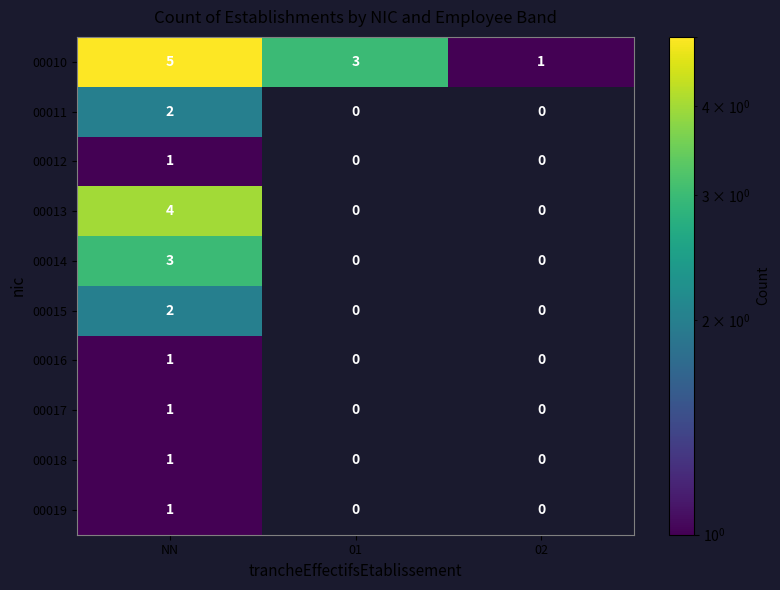

The value of 00018 at NN is 1. True or false?

True